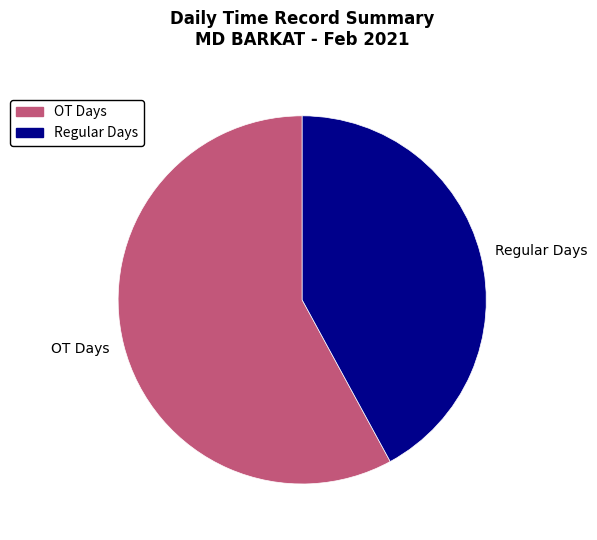

Count the number of slices in the pie.

2